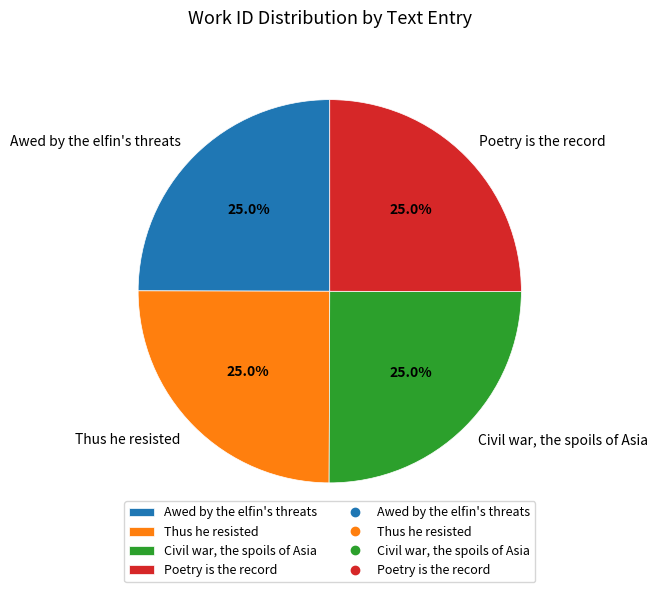

Count the number of slices in the pie.

4